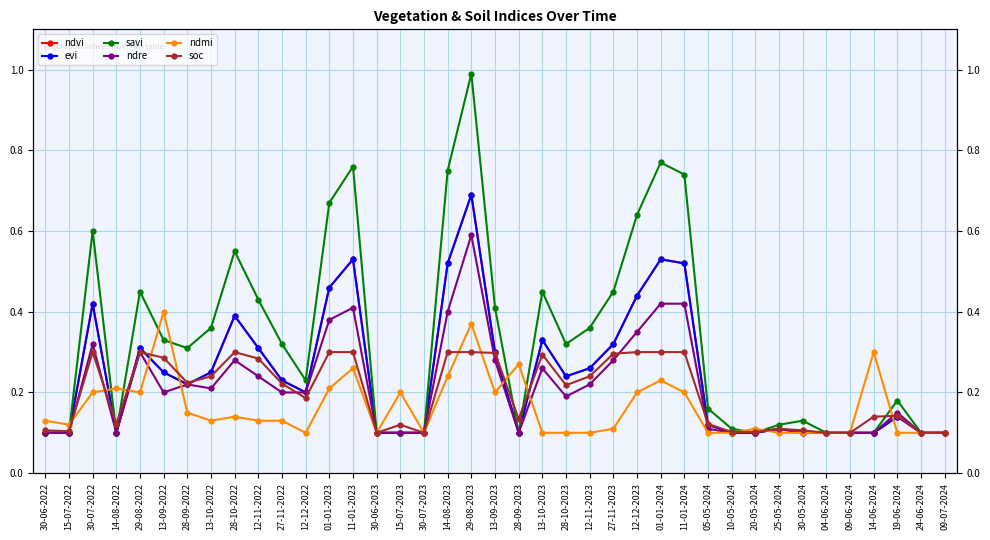

What is the sum of all ndmi values?

6.3